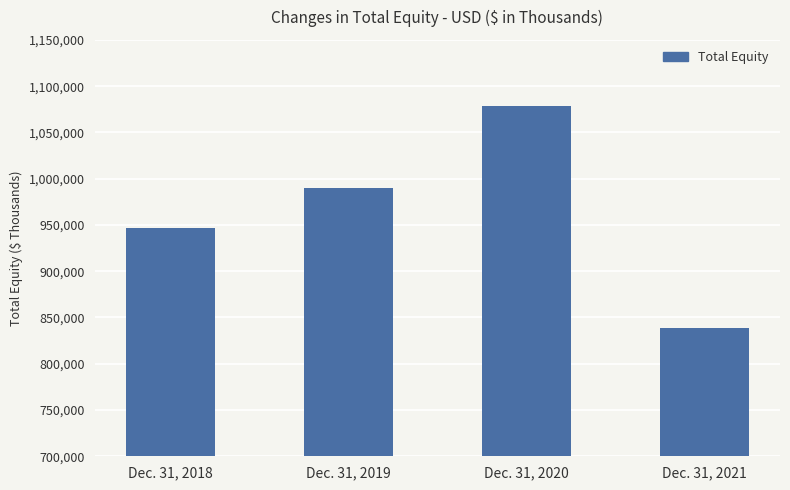

The value at Dec. 31, 2020 is 1078902. True or false?

True